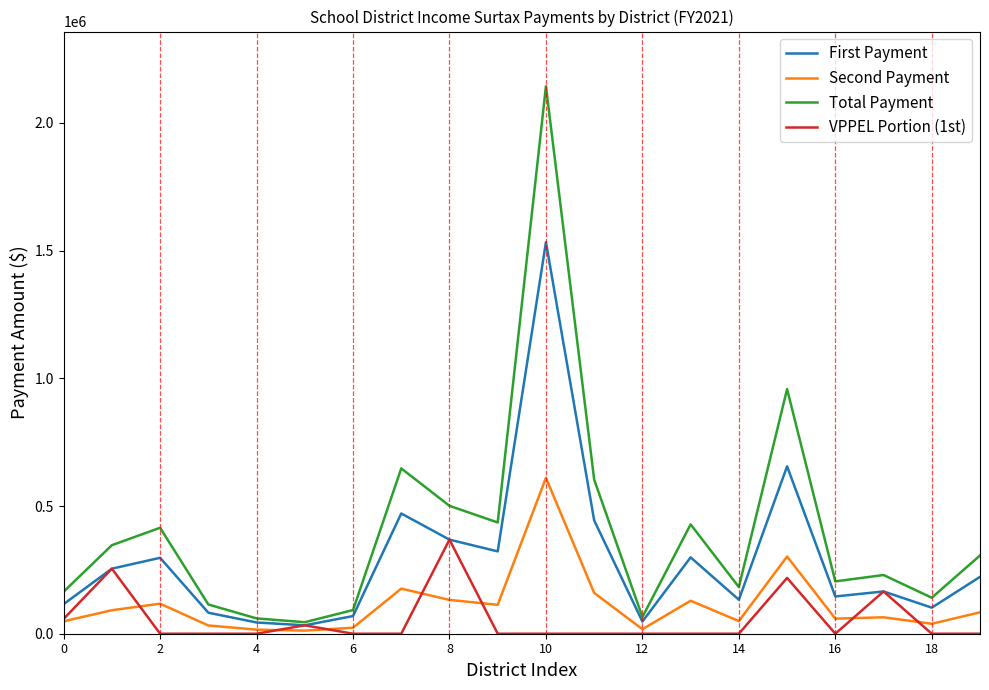

Which series has the largest range (max minus min)?

Total Payment